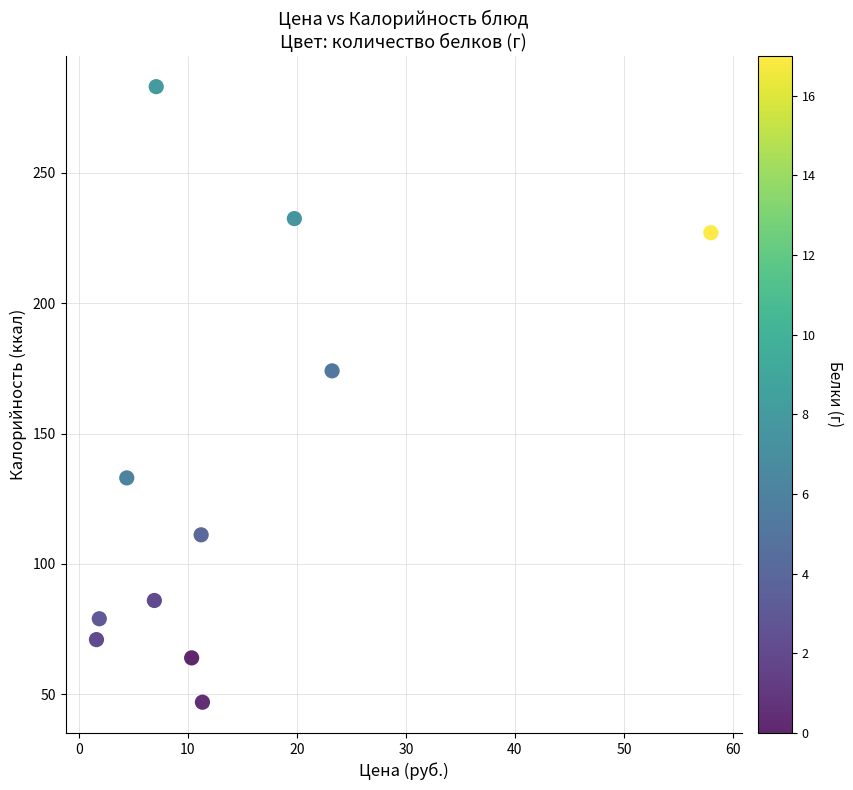

What is the average Y value?

137.1